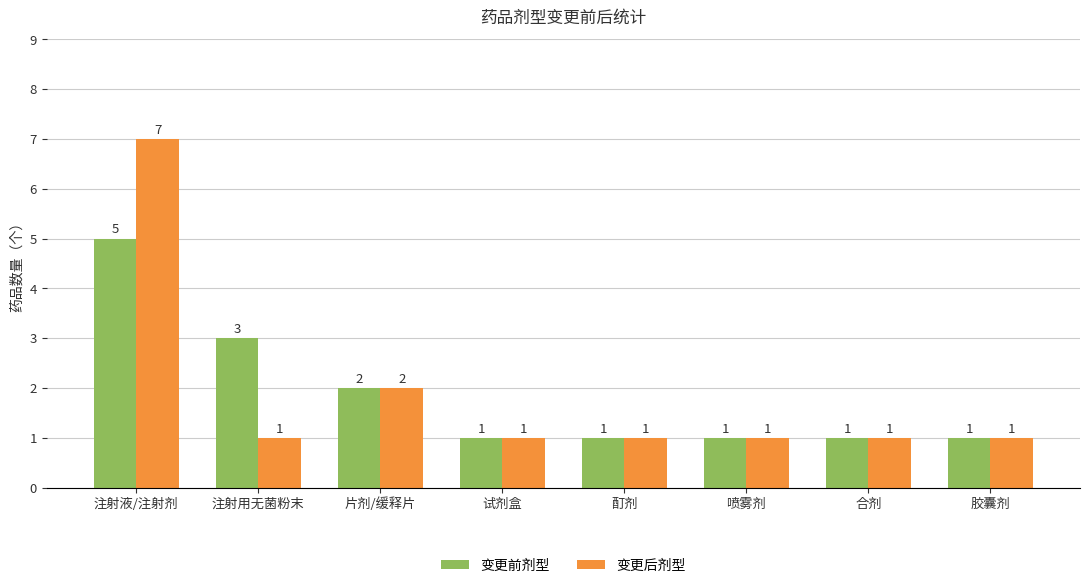

What is the value of the 变更前剂型 bar at the 7th from the left?

1